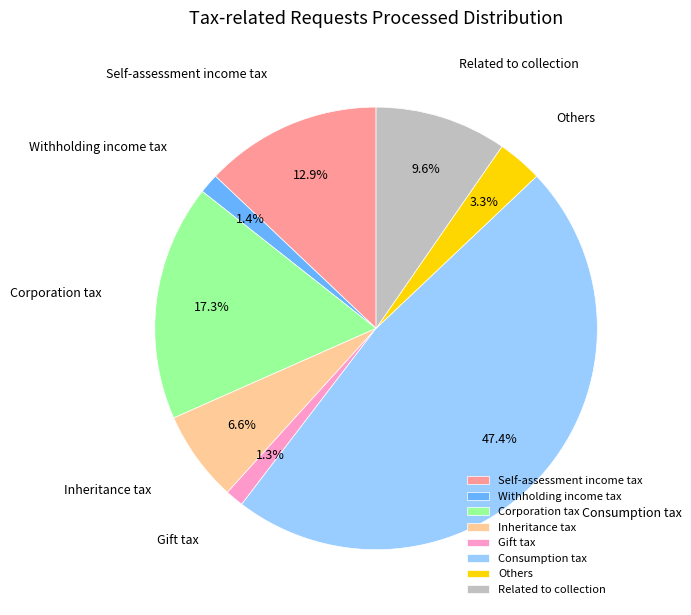

Which category has the biggest portion of the pie?

Consumption tax